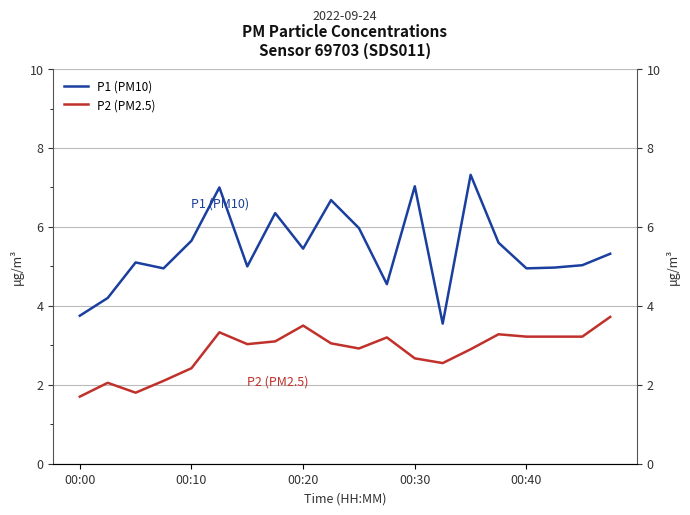

Rank the series by their maximum value, from highest to lowest.

P1 (PM10), P2 (PM2.5)